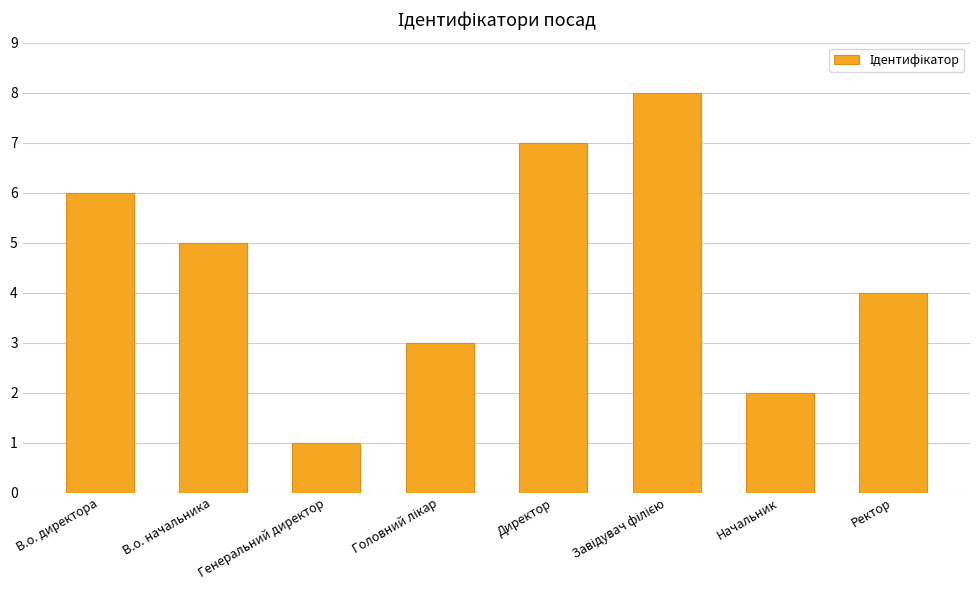

What is the difference between the values at Ректор and Генеральний директор?

3